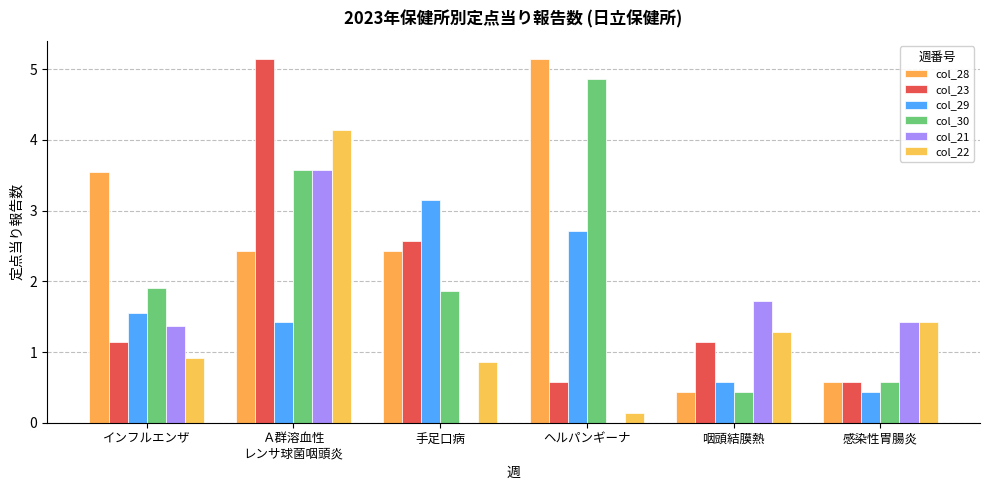

What is the difference between the col_29 values at 感染性胃腸炎 and Ａ群溶血性
レンサ球菌咽頭炎?

1.0